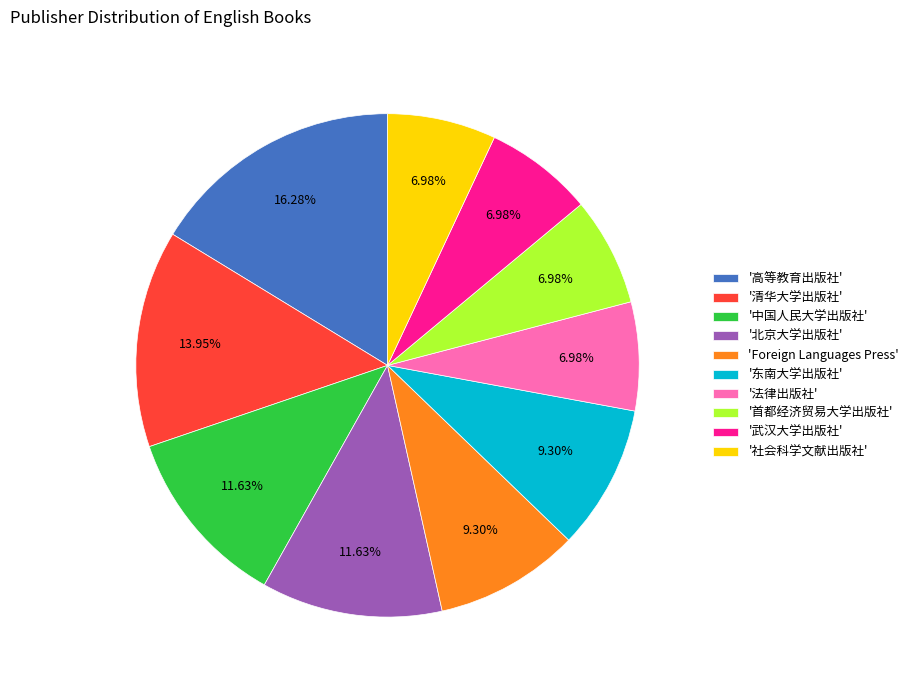

Which has a higher value, '社会科学文献出版社' or '清华大学出版社'?

'清华大学出版社'